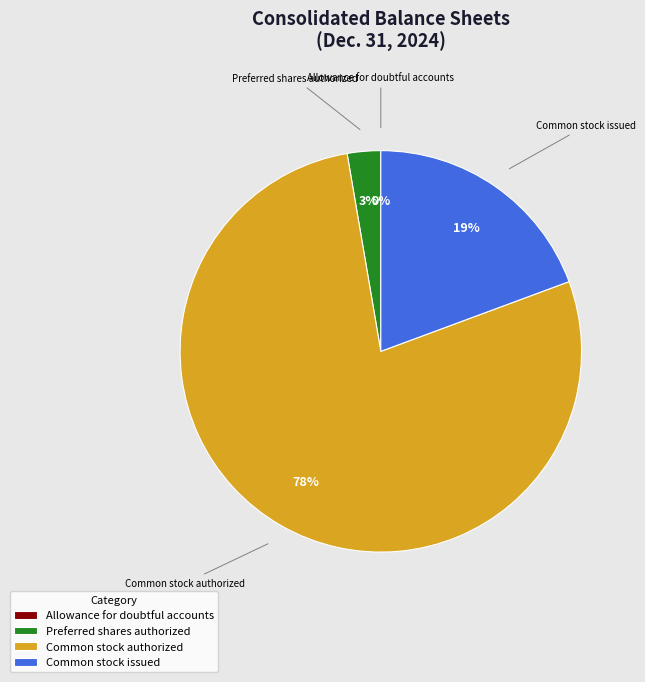

Between Preferred shares authorized and Common stock issued, which is larger?

Common stock issued